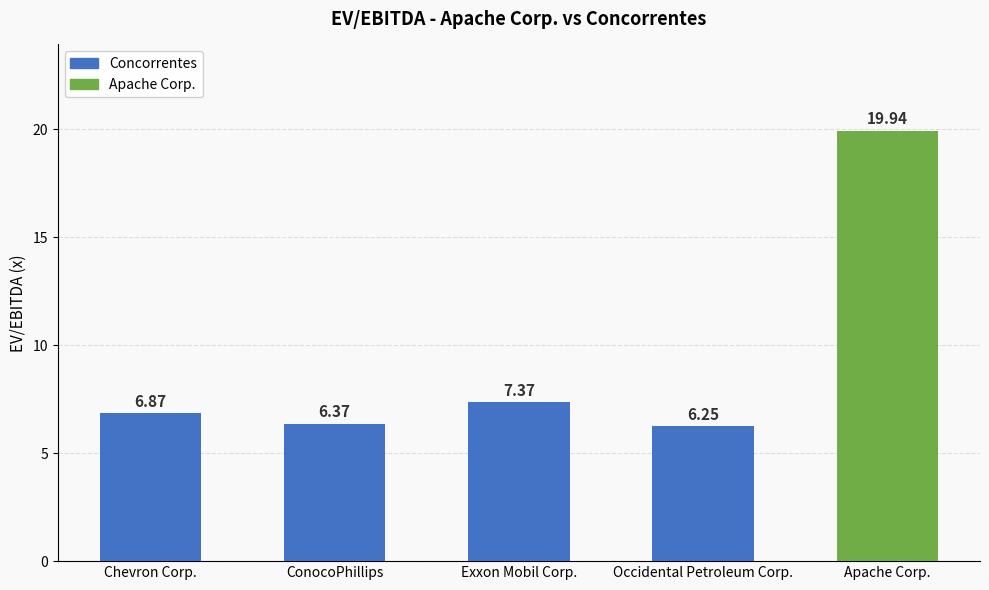

What is the change in value from Occidental Petroleum Corp. to Apache Corp.?

+13.7